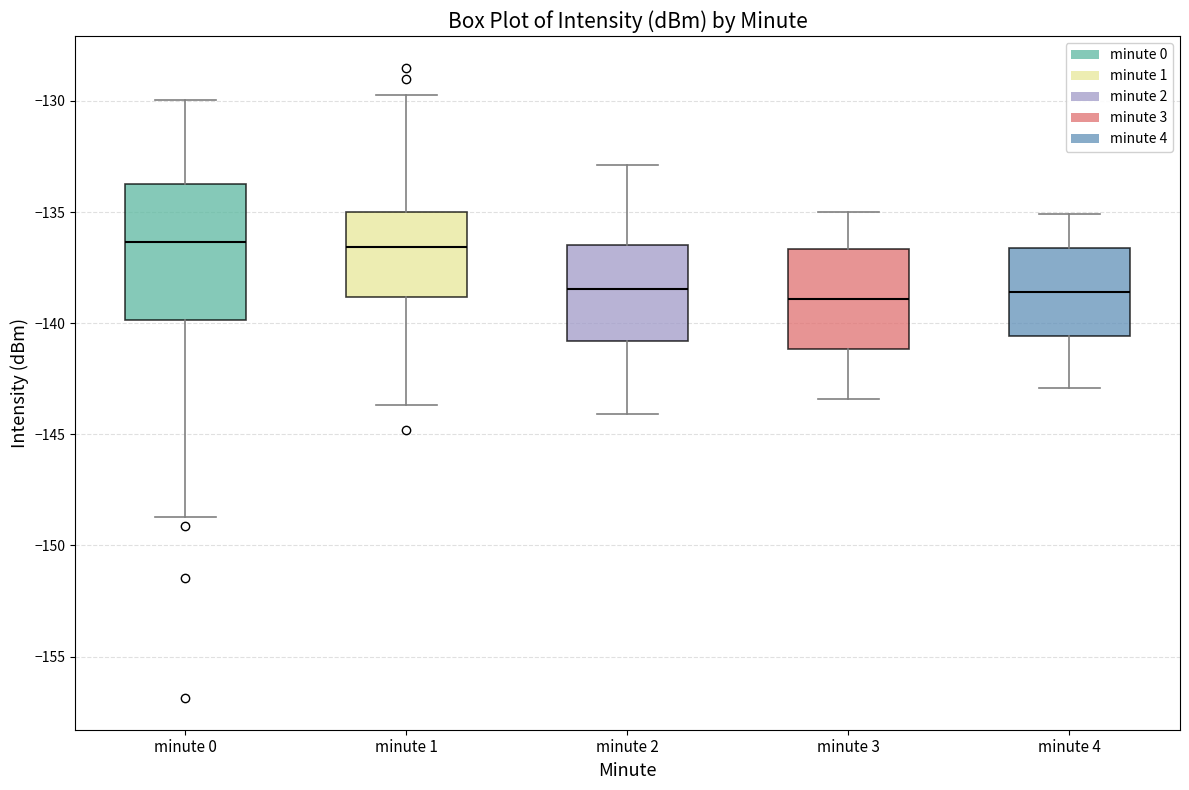

Which box is the tallest, from its lower edge to its upper edge?

minute 0